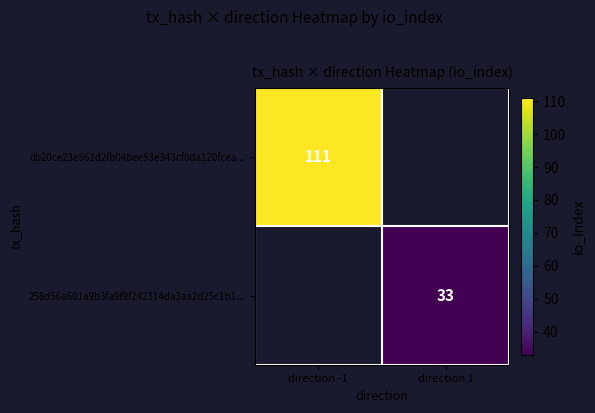

True or false: 258d56a601a9b3fa9f9f242314da3aa2d25c1b1... has a value of 33 at direction 1.

True